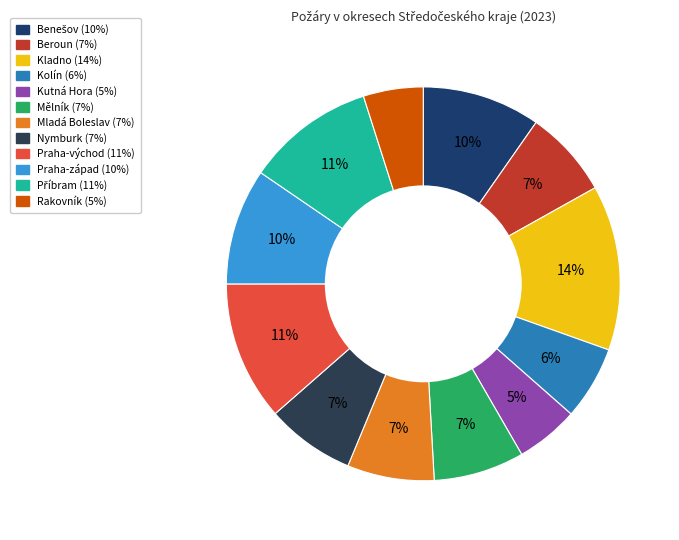

Count the number of slices in the pie.

12